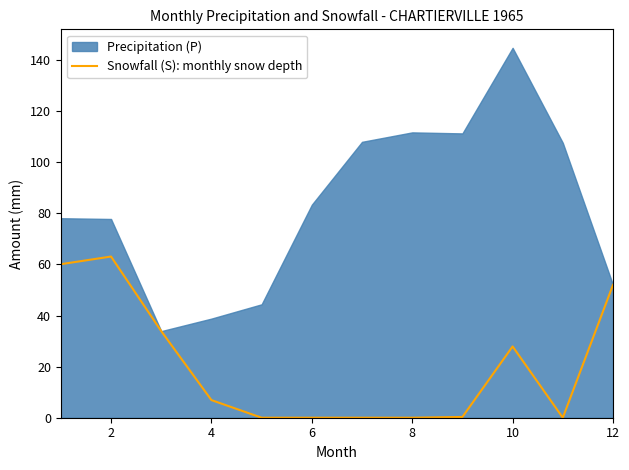

What is the highest value of the Snowfall (S): monthly snow depth series?

63.1